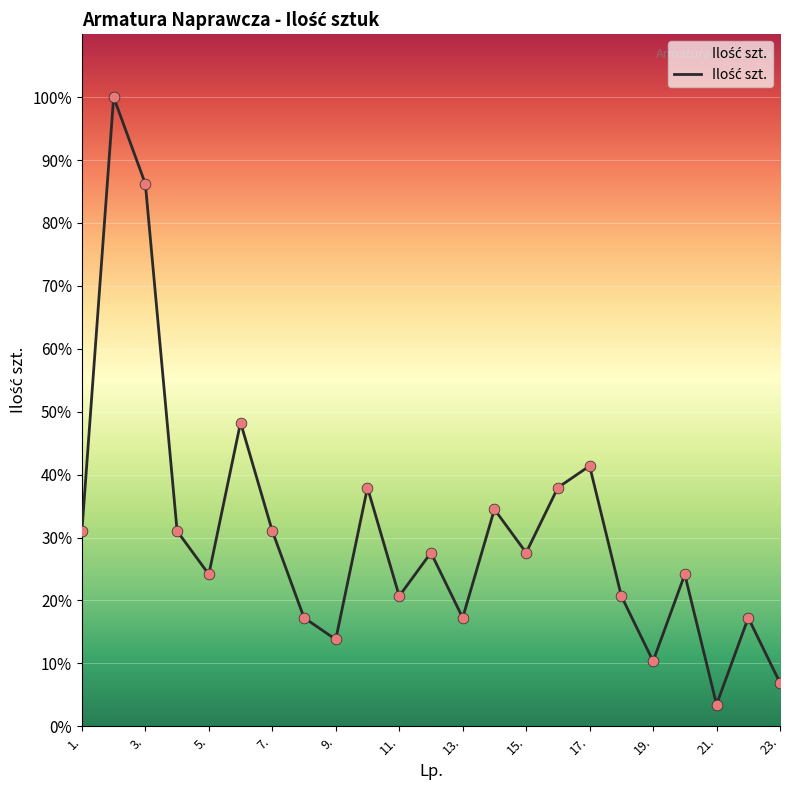

What is the greatest value displayed?

100.0